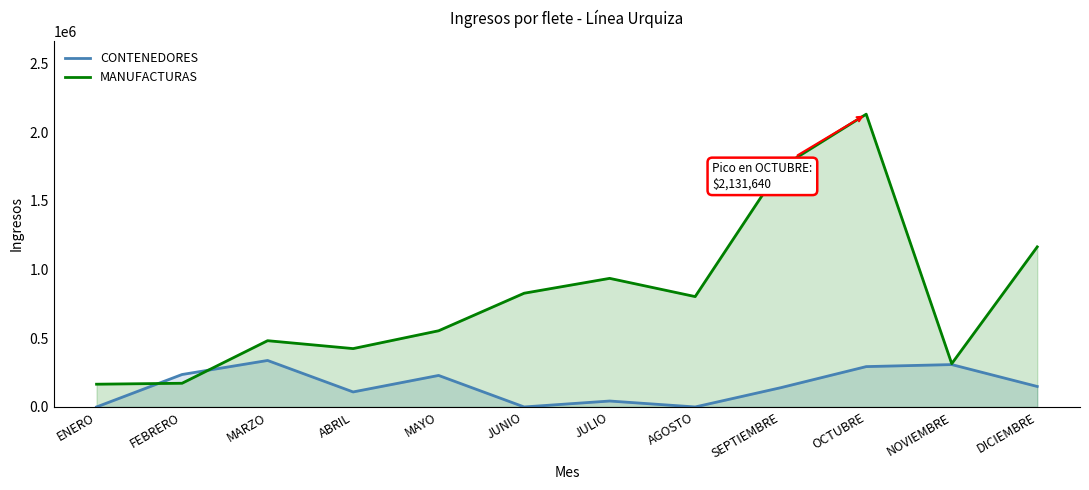

At AGOSTO, list the series in order from smallest to largest.

CONTENEDORES, MANUFACTURAS